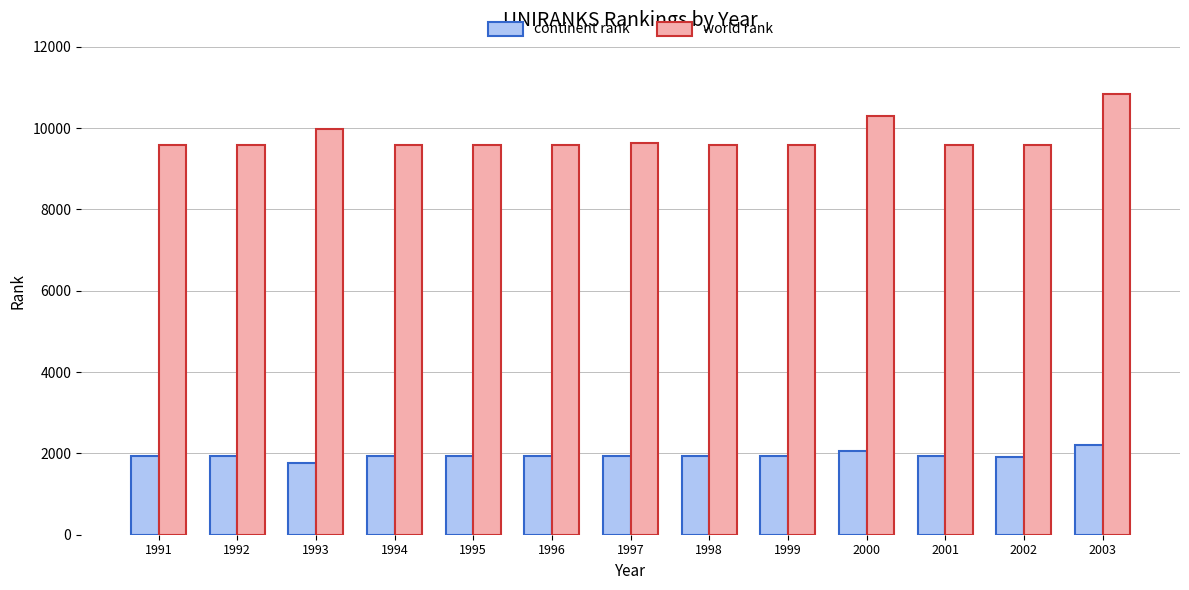

What is the difference between the maximum and minimum values in the world rank series?

1246